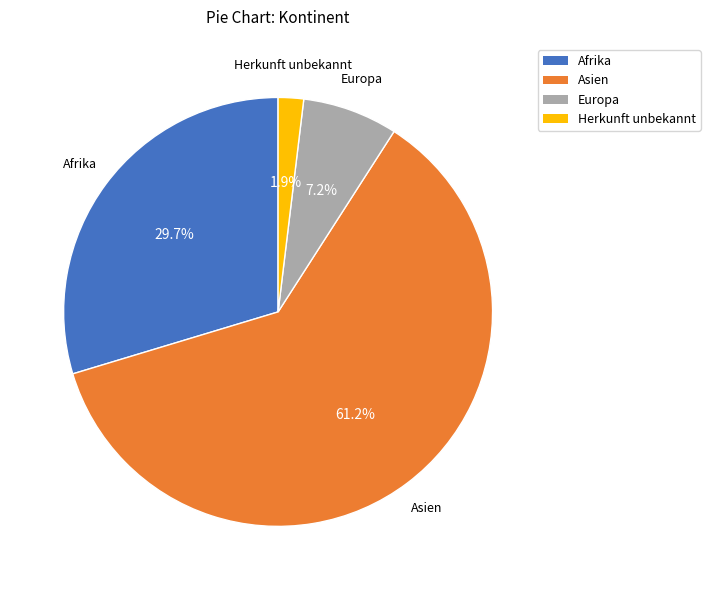

Between Europa and Afrika, which is larger?

Afrika